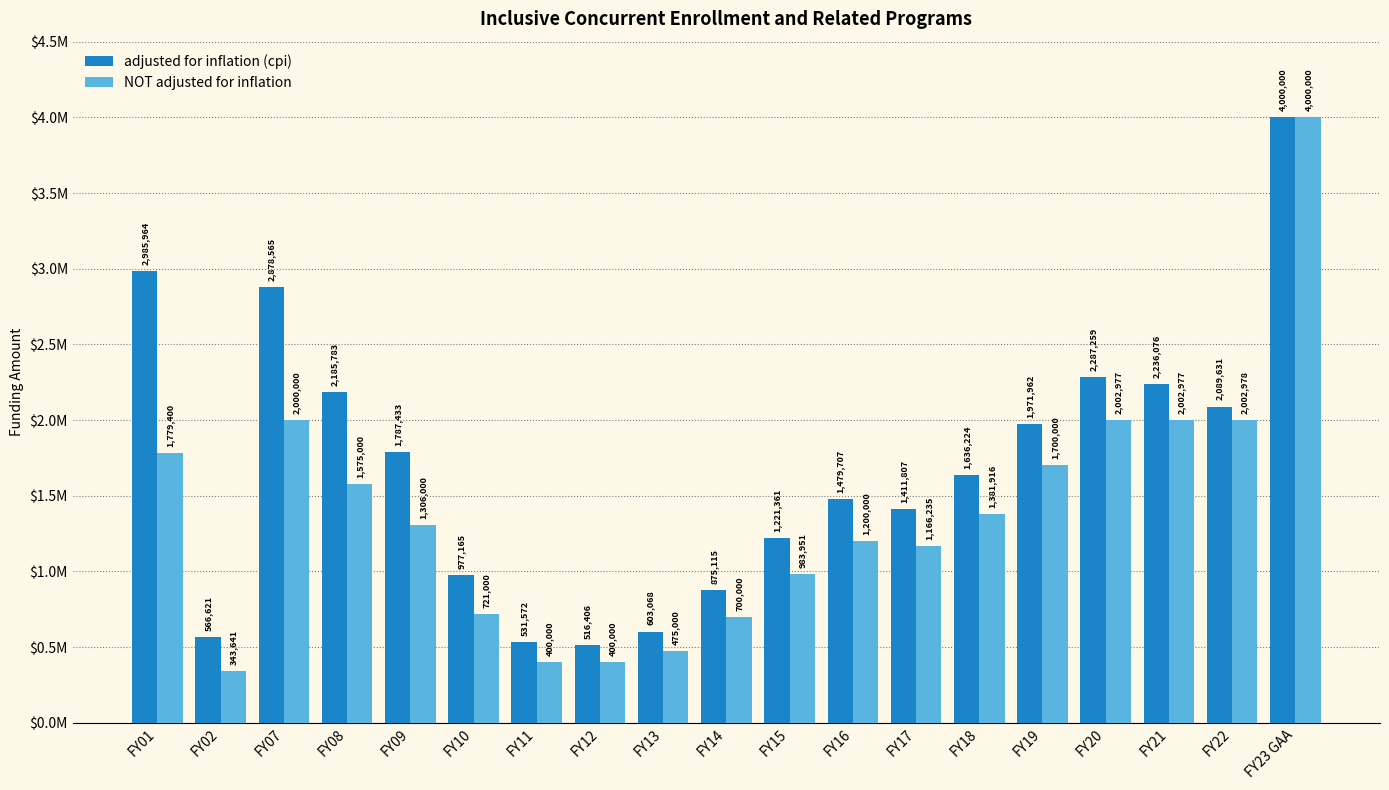

What are all the series names shown in the legend?

adjusted for inflation (cpi), NOT adjusted for inflation